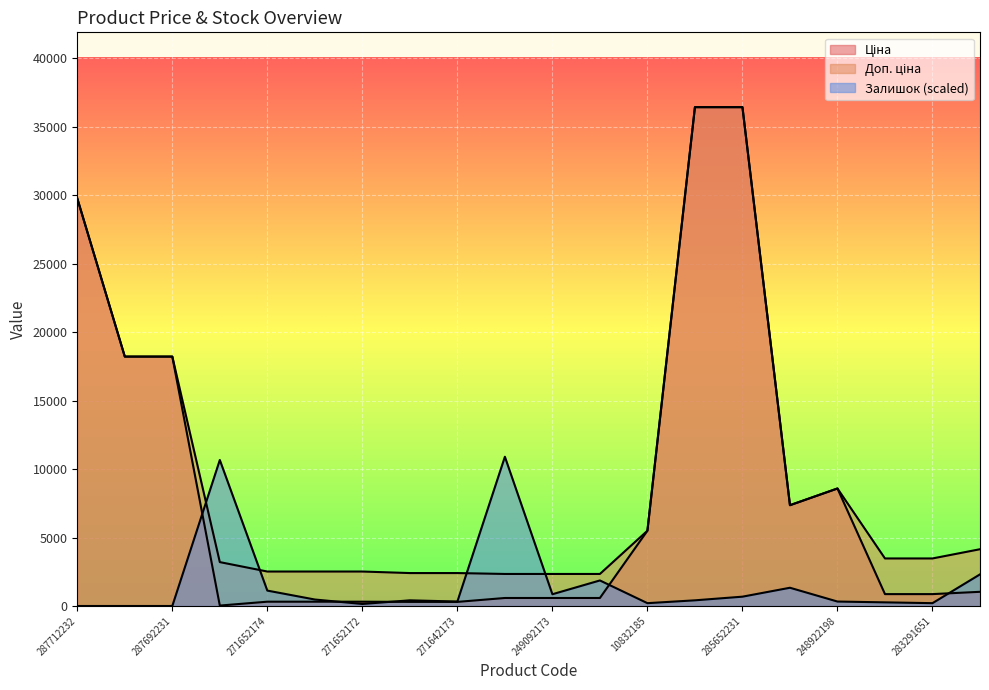

Where is the first local maximum for Доп. ціна?

248922198